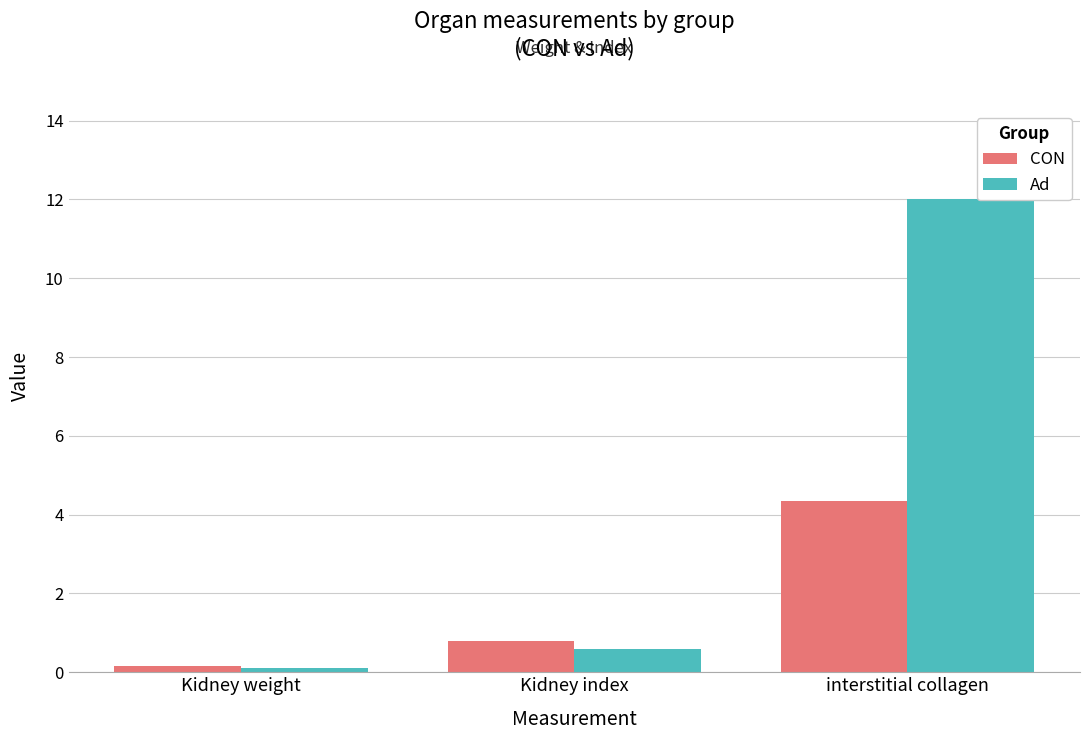

True or false: Ad has a value of 0.1 at Kidney weight.

True